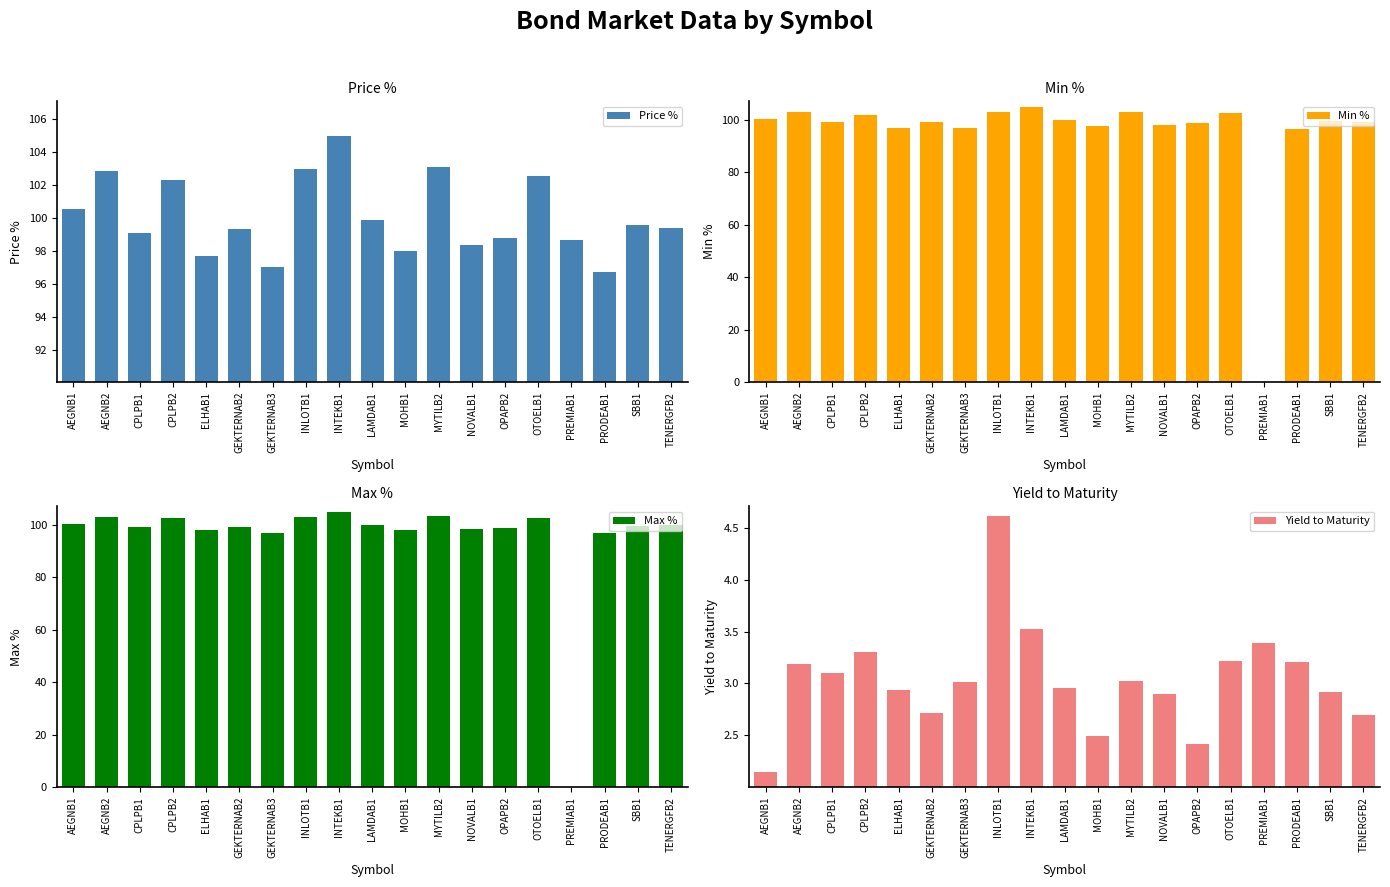

At which label is Max % closest to 52?

GEKTERNAB3